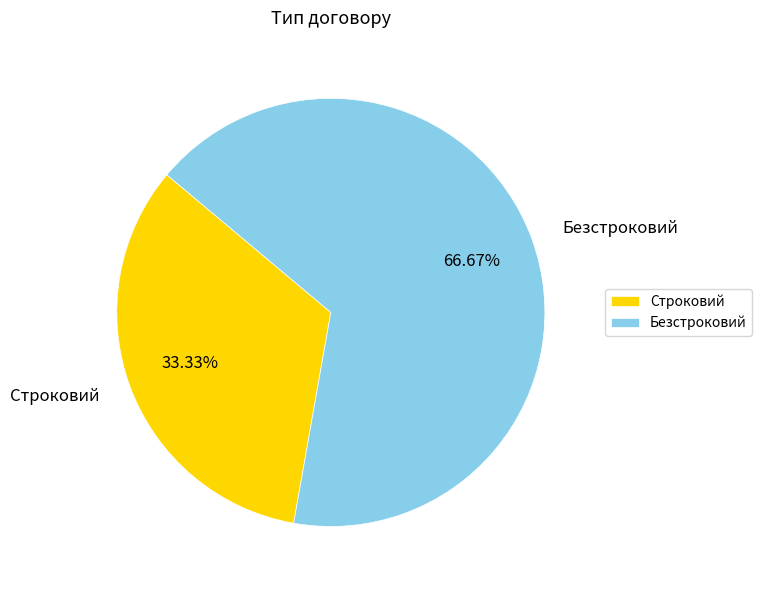

Which has a higher value, Безстроковий or Строковий?

Безстроковий